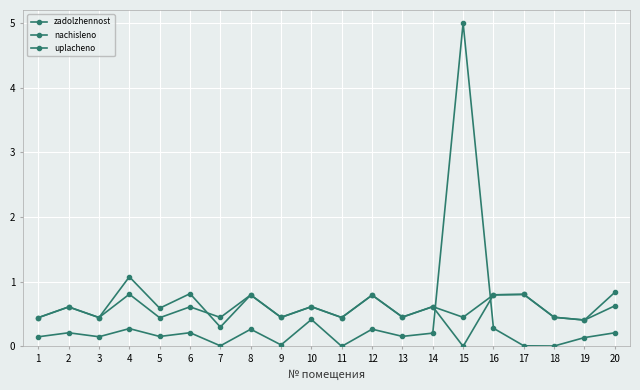

At which label is uplacheno closest to 0?

15